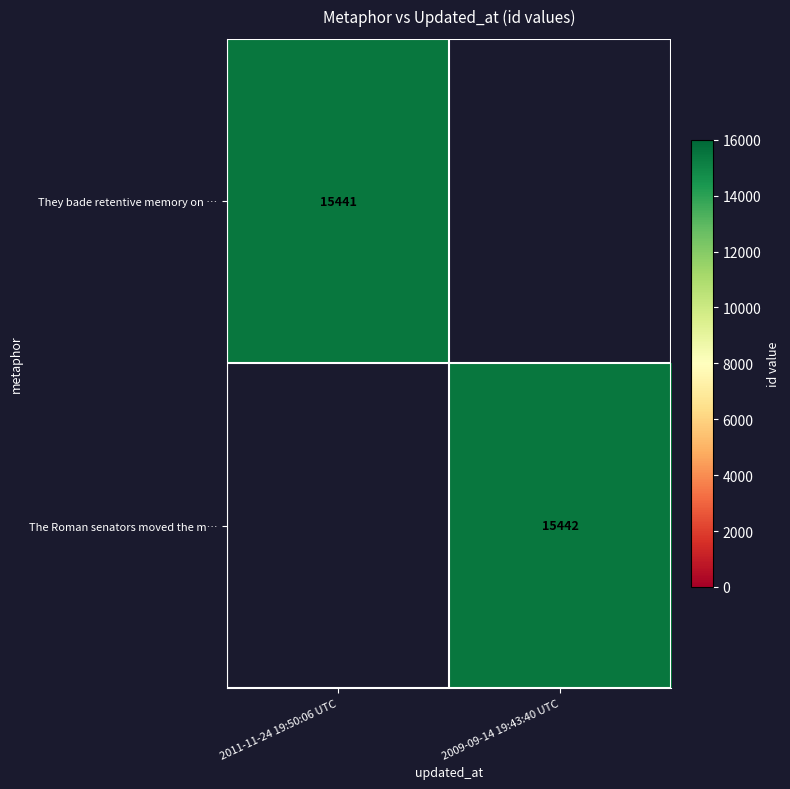

At how many categories does at least one series exceed 15441?

1